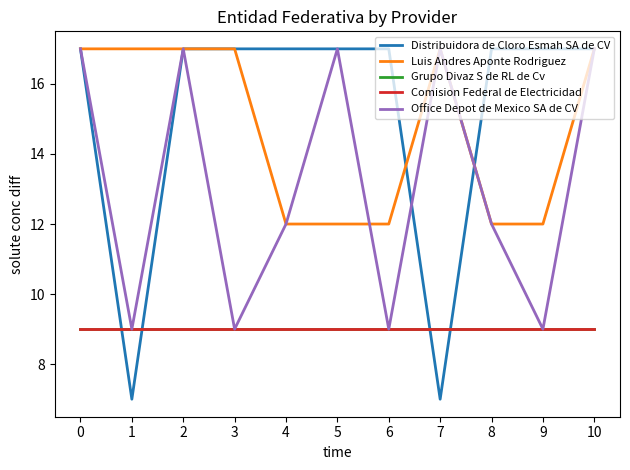

The value of Grupo Divaz S de RL de Cv at 10 is 13. True or false?

False